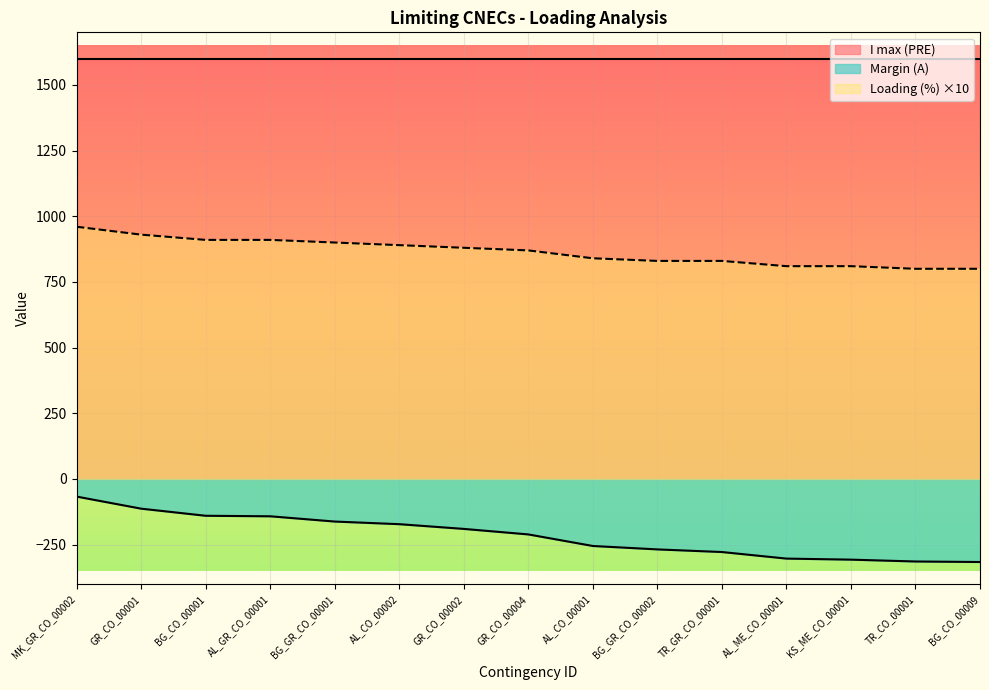

The chart shows a value of -508 at BG_CO_00009. True or false?

False